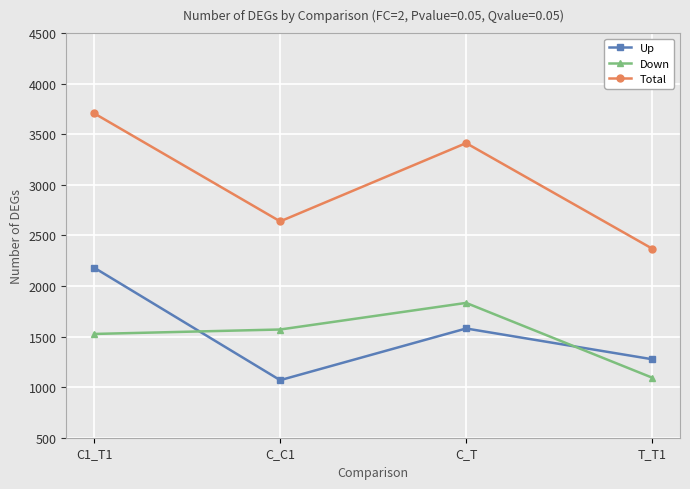

True or false: Down and Up intersect in this chart.

True